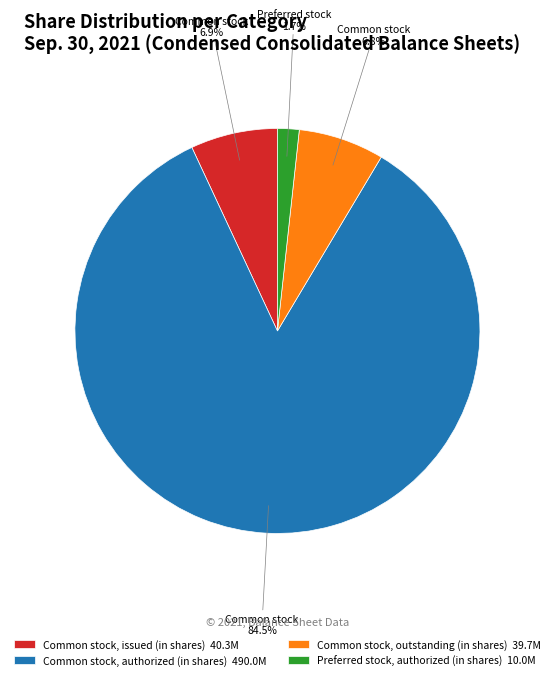

What percentage is the Common stock, issued (in shares) slice, to the nearest percent?

7%